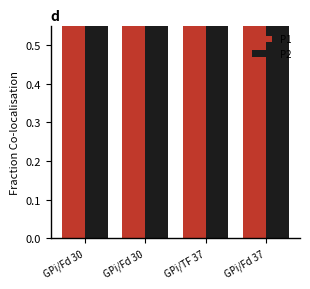

Which series changed the most between GPi/Fd 30 and GPi/TF 37?

P1